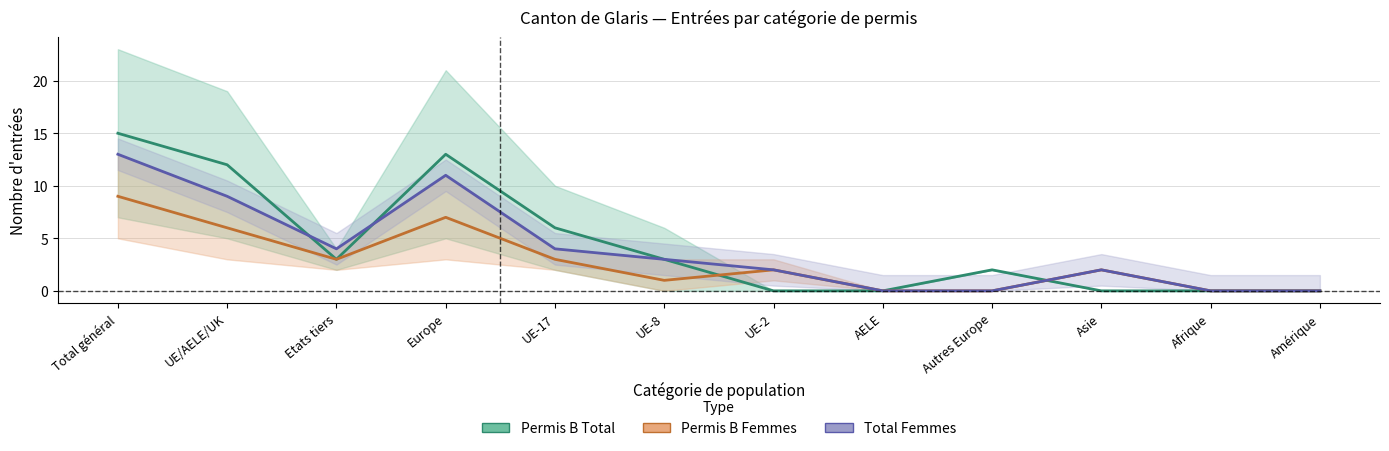

How many interior local peaks does the Permis B Femmes series have?

3